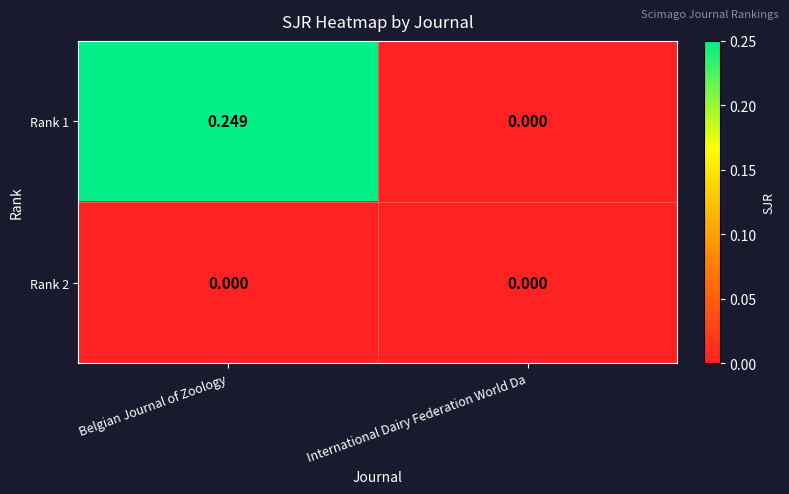

Where is Rank 1 nearest to the value 0?

International Dairy Federation World Da